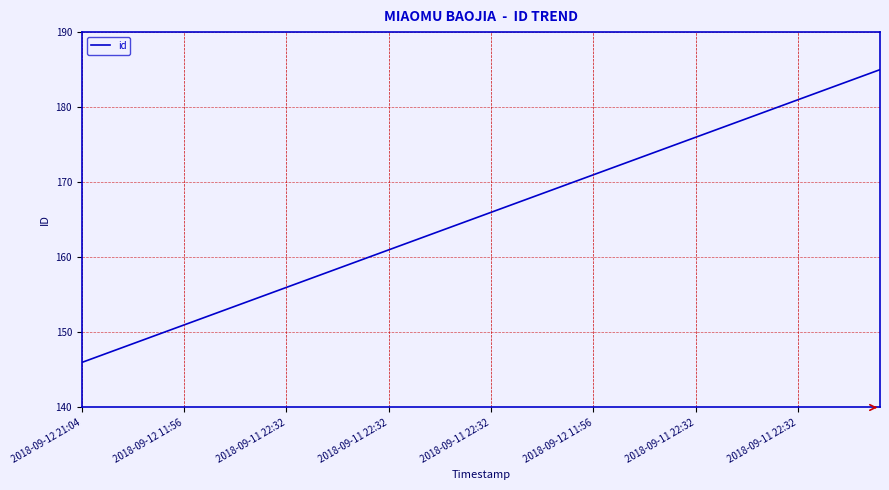

What is the difference between the maximum and minimum values?

39